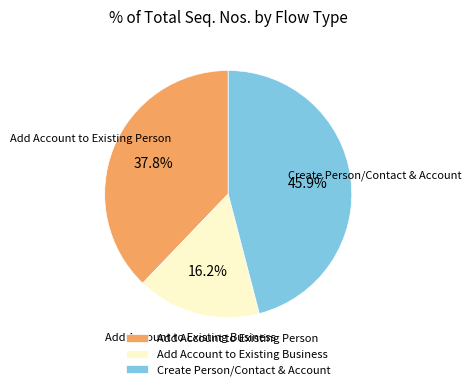

What percentage is NOT represented by Add Account to Existing Business?

83.8%